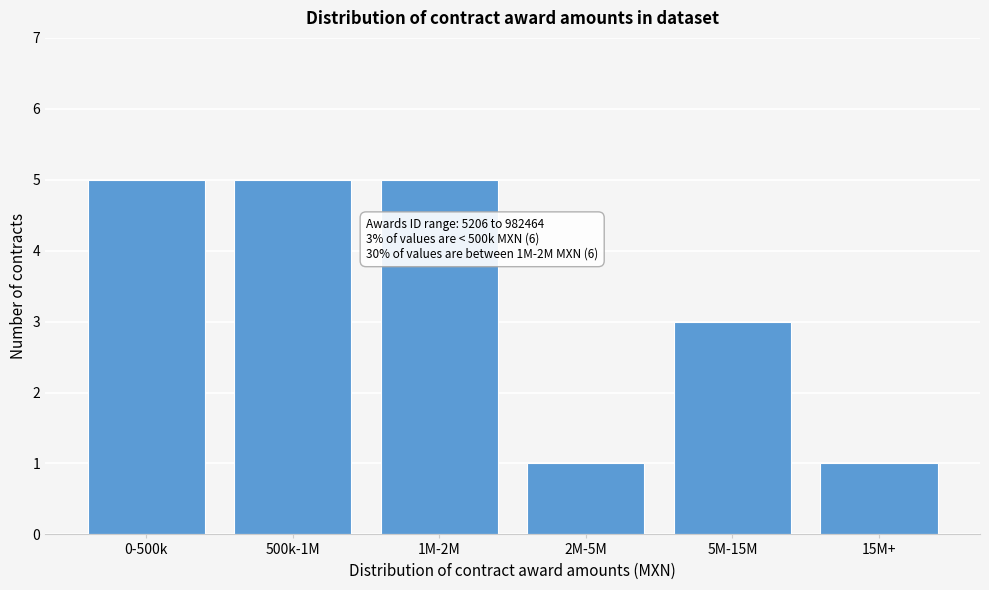

Reading right to left, list all the values displayed in this chart.

1	3	1	5	5	5